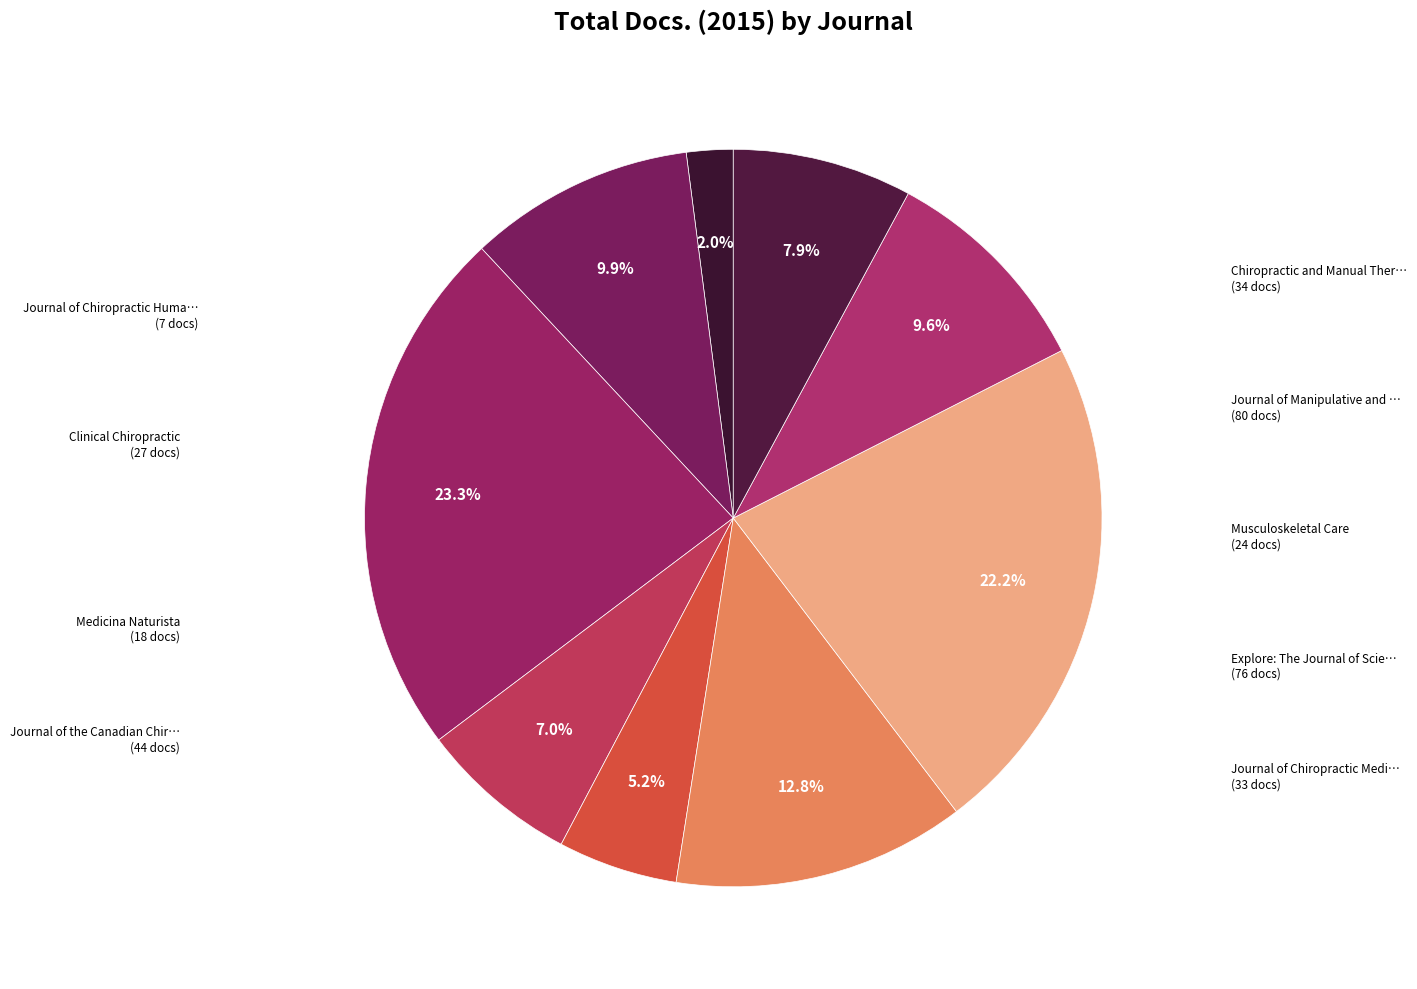

How many slices are in this pie chart?

9